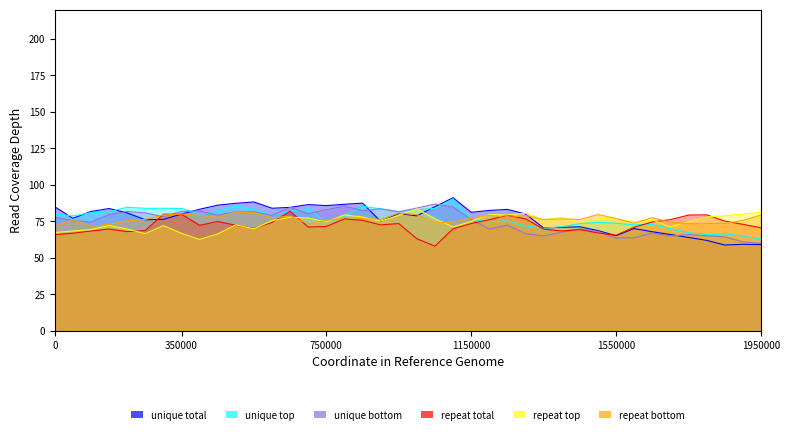

True or false: unique total has a value of 85.7 at 750000.

True